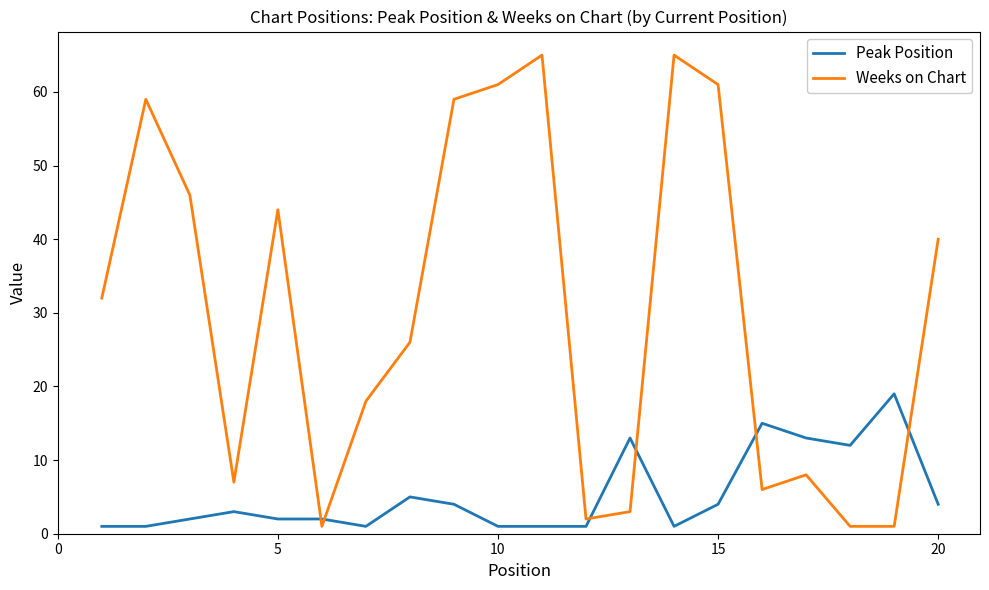

Which series has the largest total across all categories?

Weeks on Chart